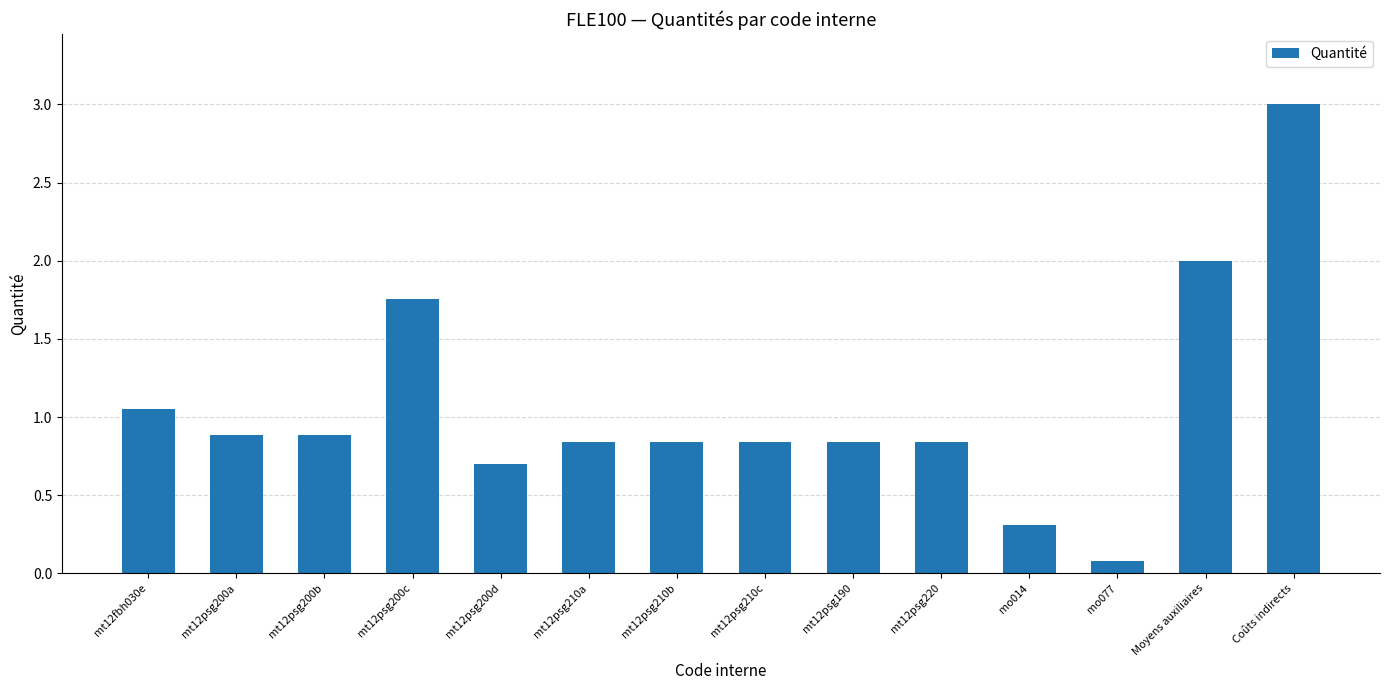

What is the difference between the maximum and minimum values?

2.9